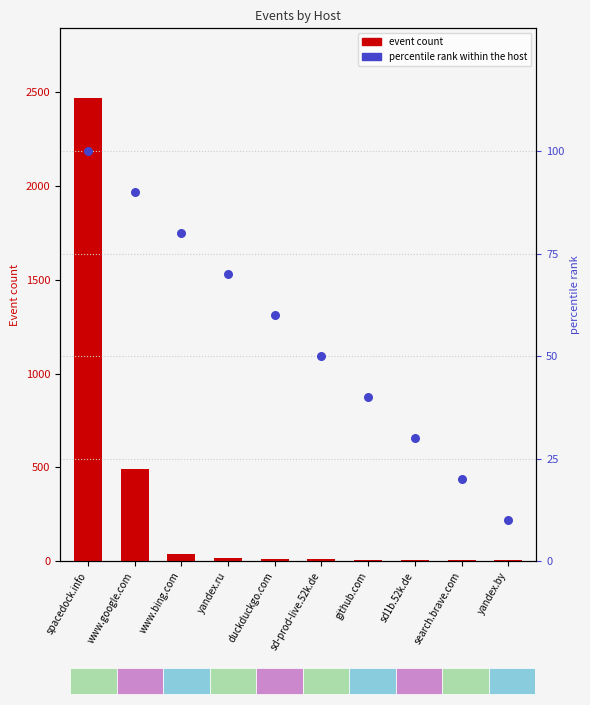

At which category is the sum across all series the highest?

spacedock.info